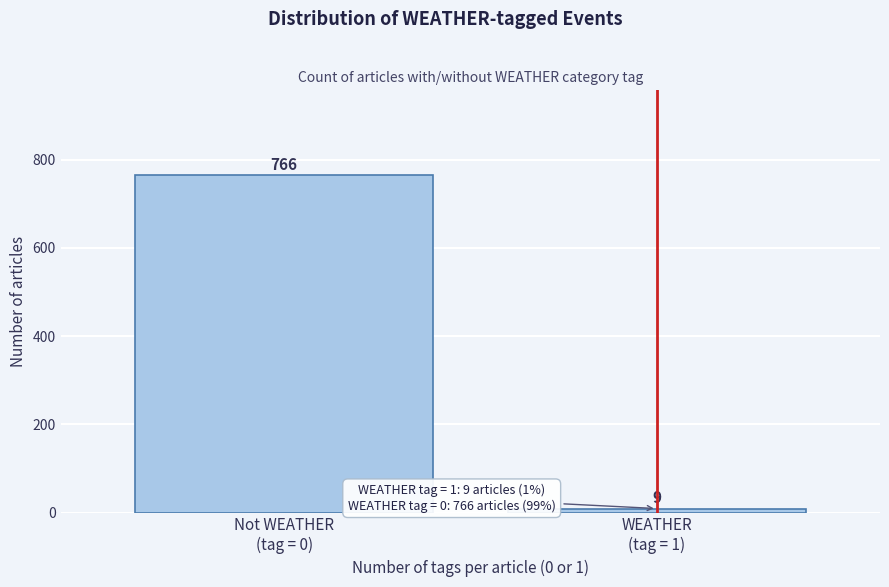

Reading left to right, transcribe all the data shown in this chart.

766	9